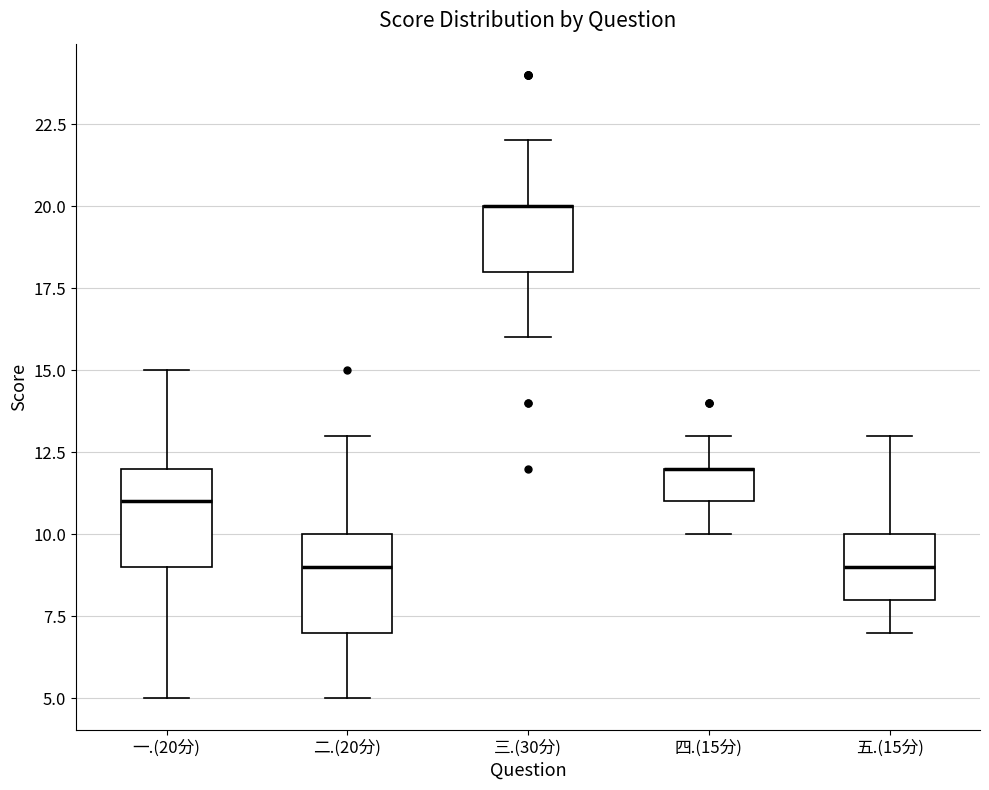

Reading left to right, read every box against the y-axis: the position of its median line, the range the box covers, and the ends of its whiskers. The values are not printed on the chart, so give them approximately, as read against the axis.

一.(20分): median 11, box 9 to 12, whiskers 5 to 15
二.(20分): median 9, box 7 to 10, whiskers 5 to 13
三.(30分): median 20 (drawn on the box's upper edge), box 18 to 20, whiskers 16 to 22
四.(15分): median 12 (drawn on the box's upper edge), box 11 to 12, whiskers 10 to 13
五.(15分): median 9, box 8 to 10, whiskers 7 to 13